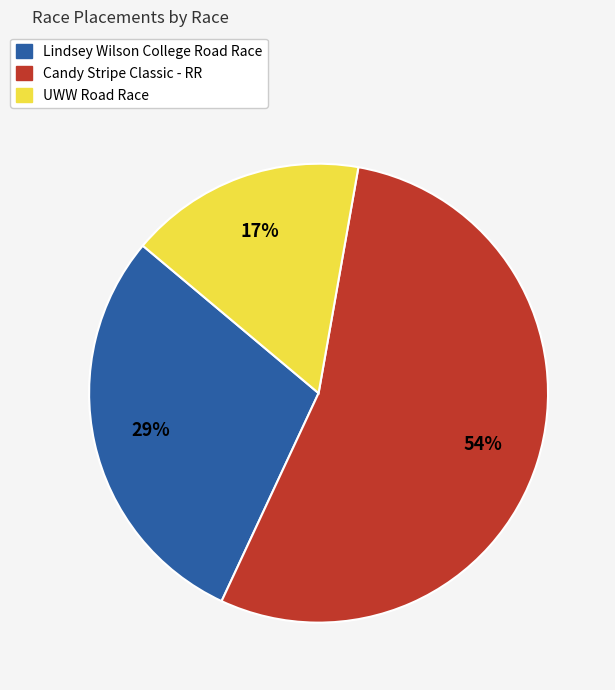

Rank the categories by value from lowest to highest.

UWW Road Race, Lindsey Wilson College Road Race, Candy Stripe Classic - RR